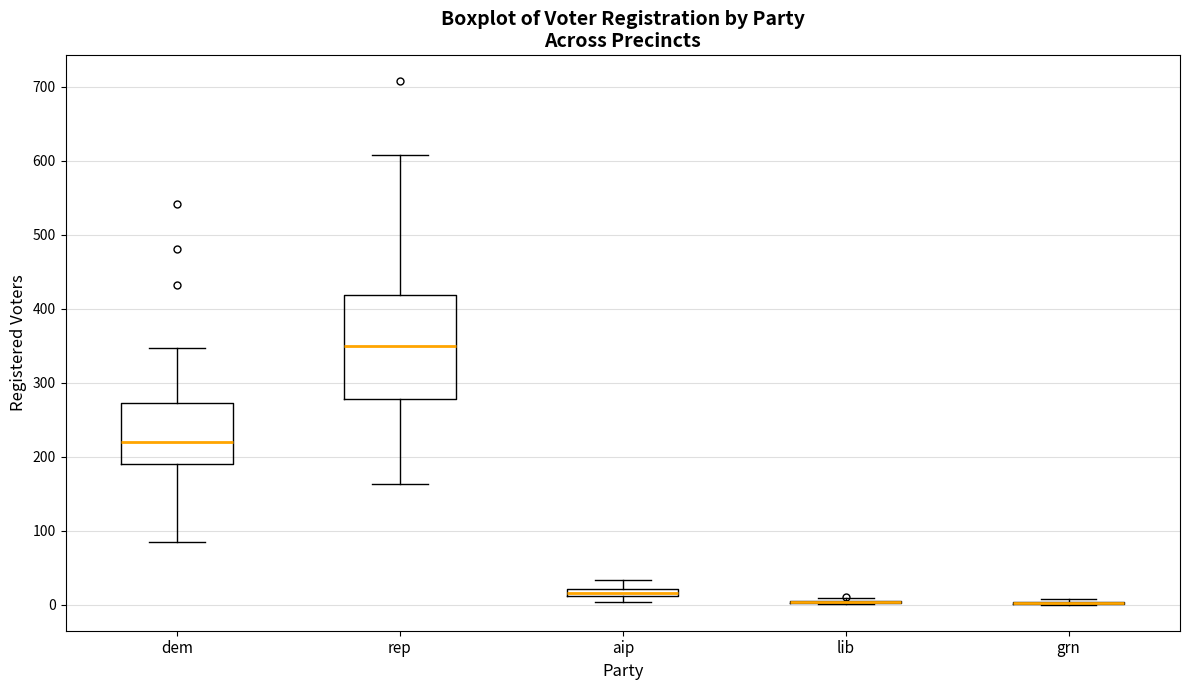

Comparing the boxes themselves (not the whiskers), which one is the tallest?

rep